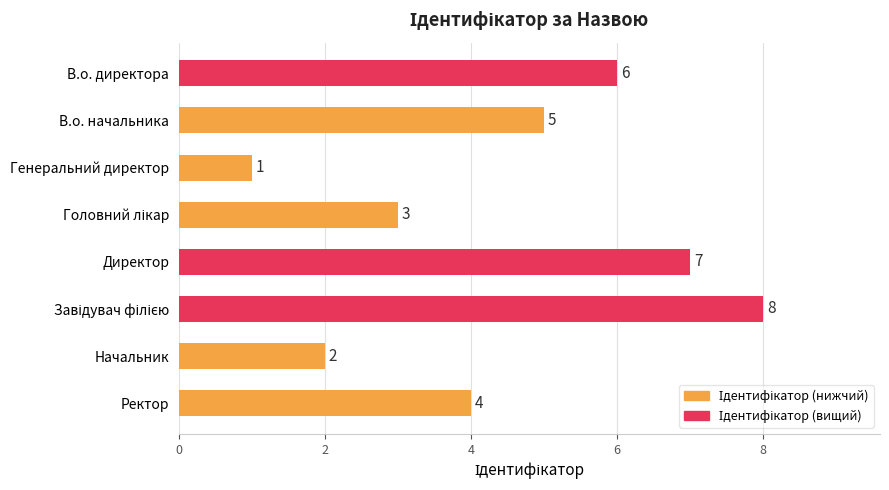

What is the difference between the second highest and second lowest values?

5